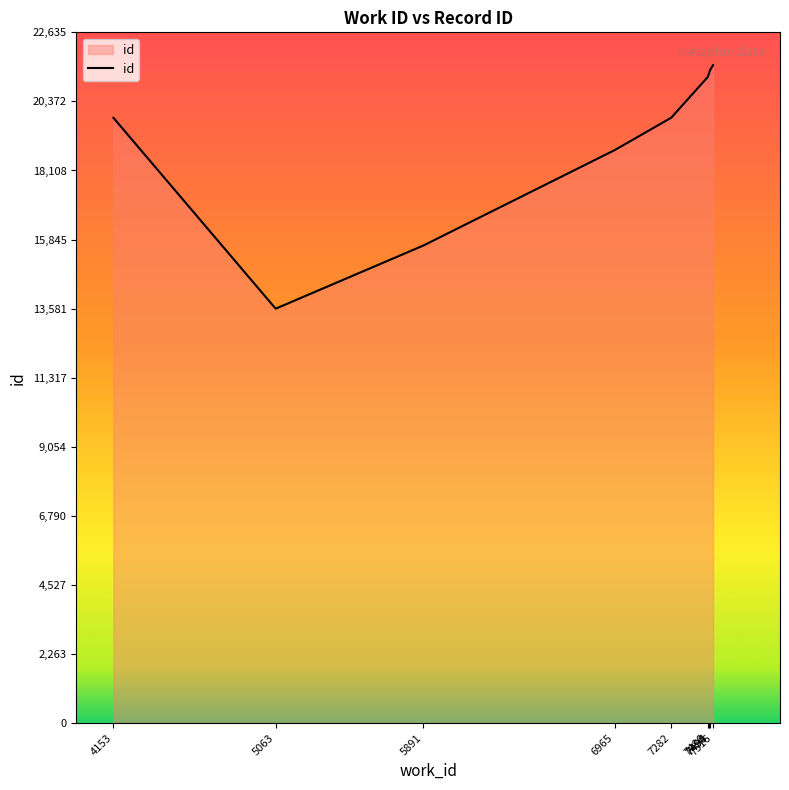

Where is the first local minimum?

5063